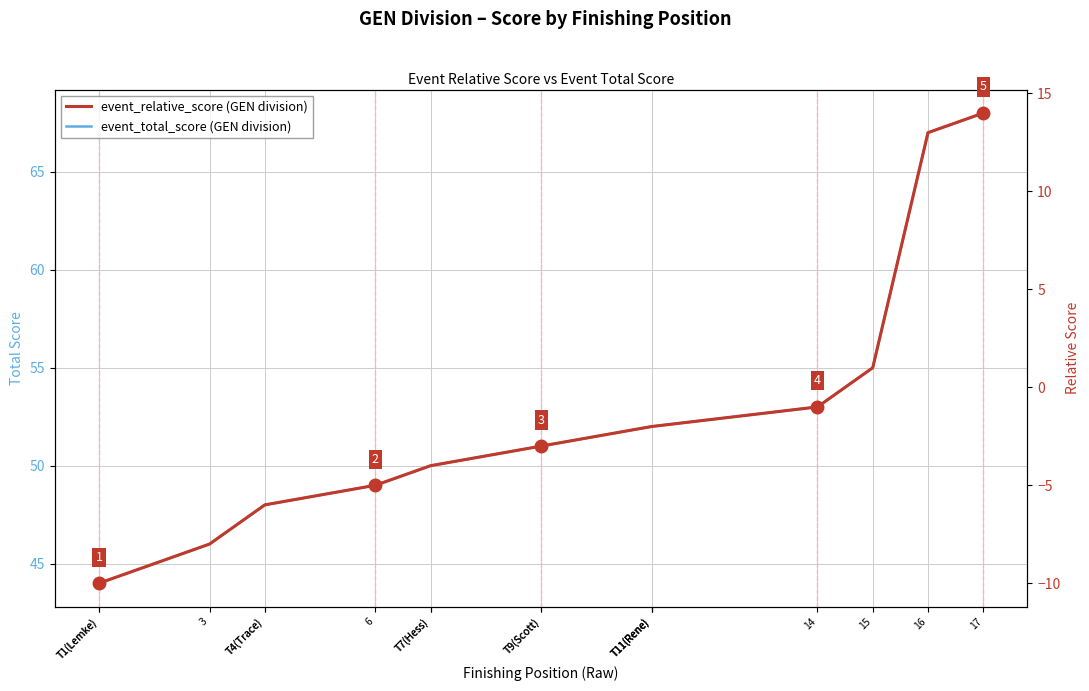

How many data points in event_relative_score are above -3?

7